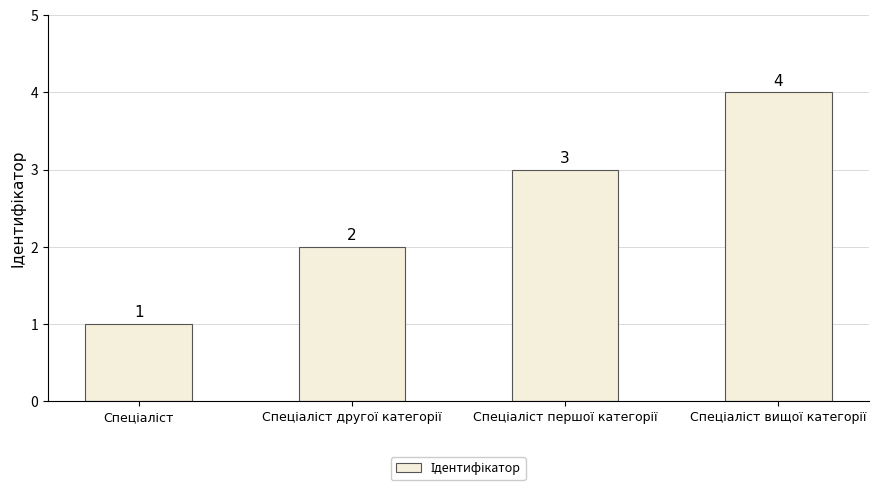

How many values are between 2 and 4?

3